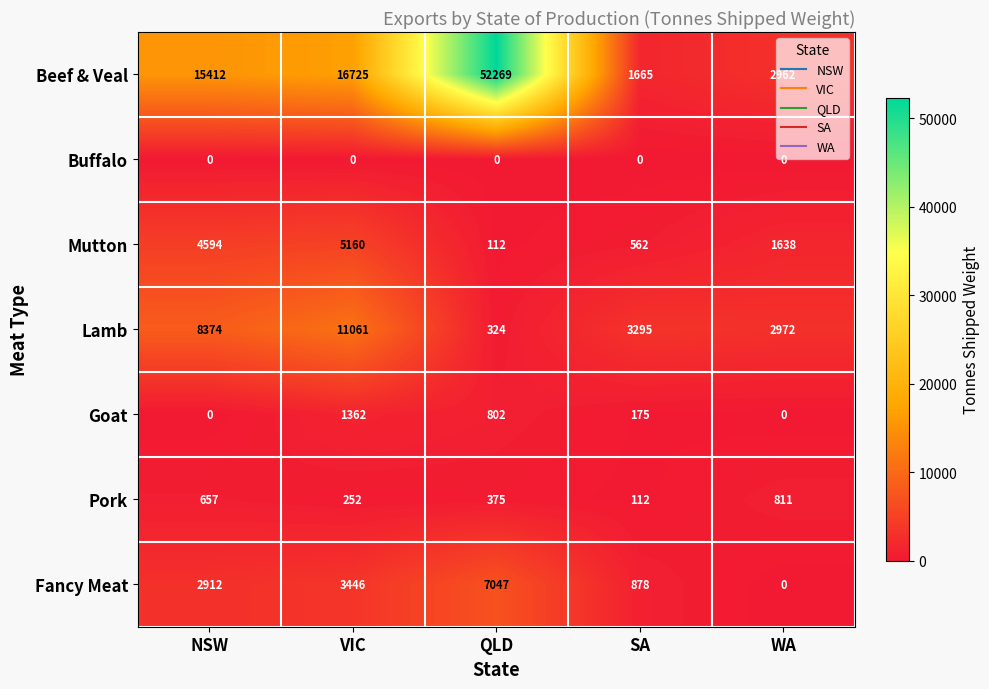

What is the difference between the maximum and minimum values in the Pork series?

699